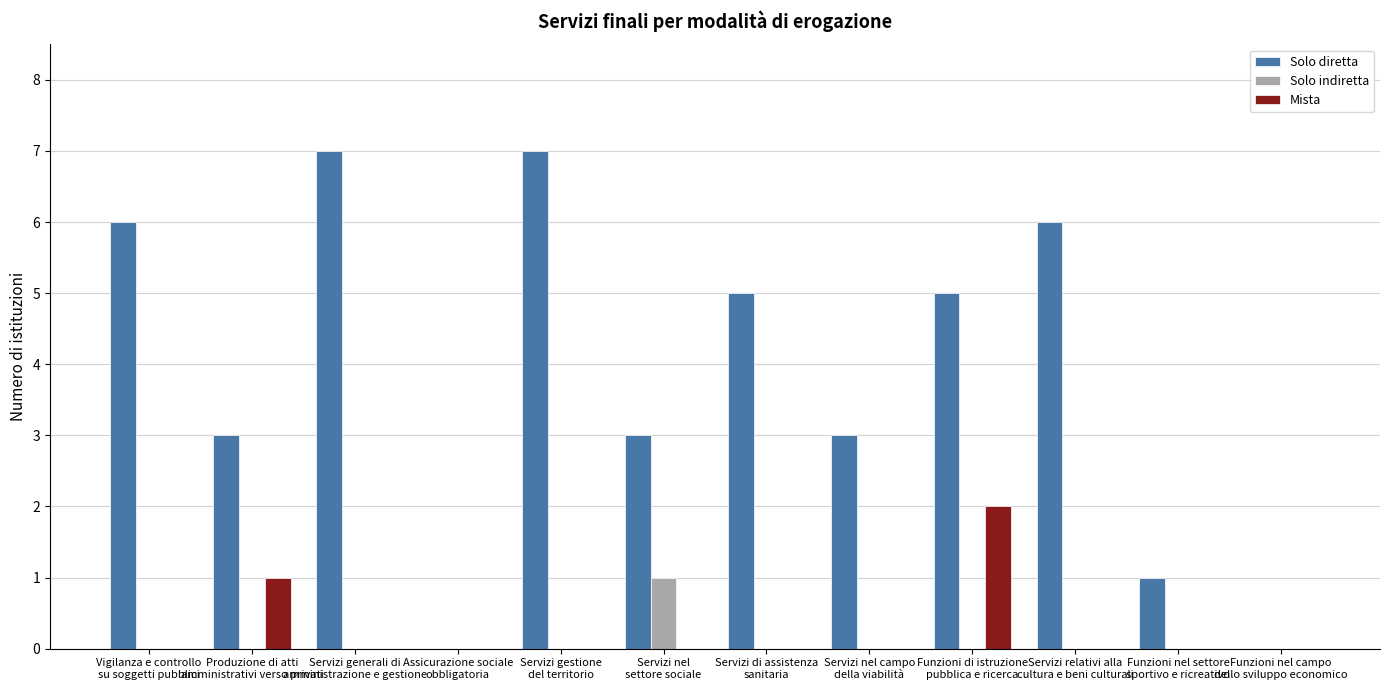

Is the value of Mista at Servizi di assistenza
sanitaria greater than the value of Solo diretta at Funzioni nel settore
sportivo e ricreativo?

No